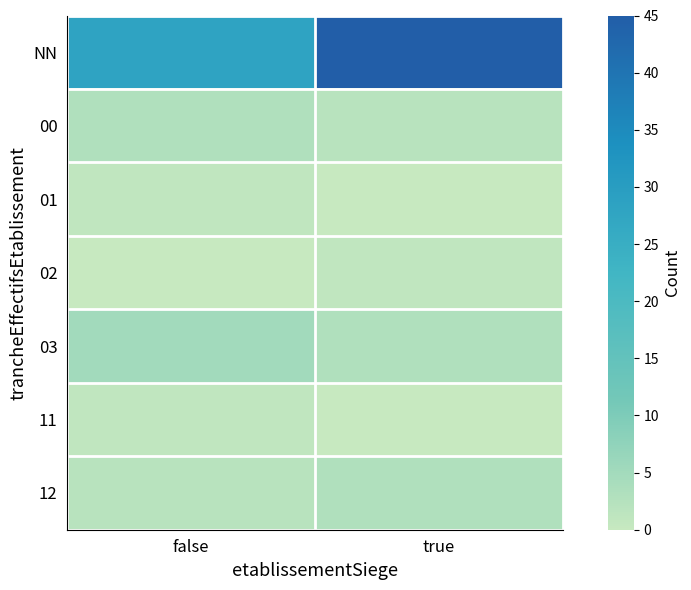

How many categories are shown in the chart?

2